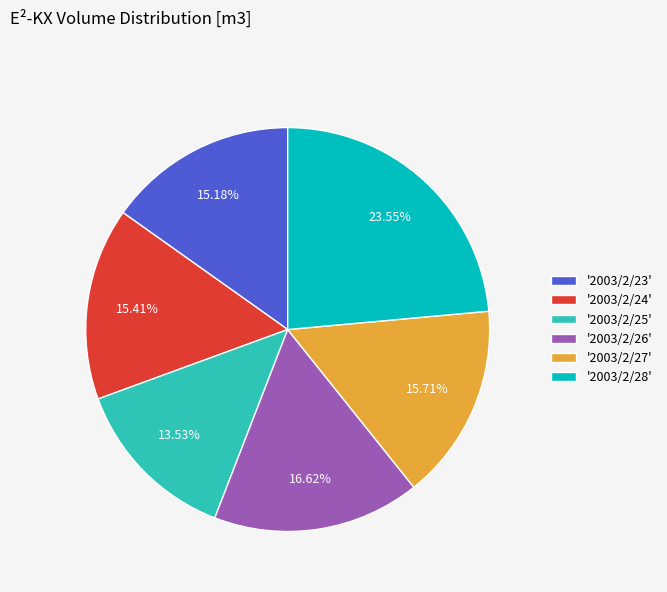

Count the number of slices in the pie.

6